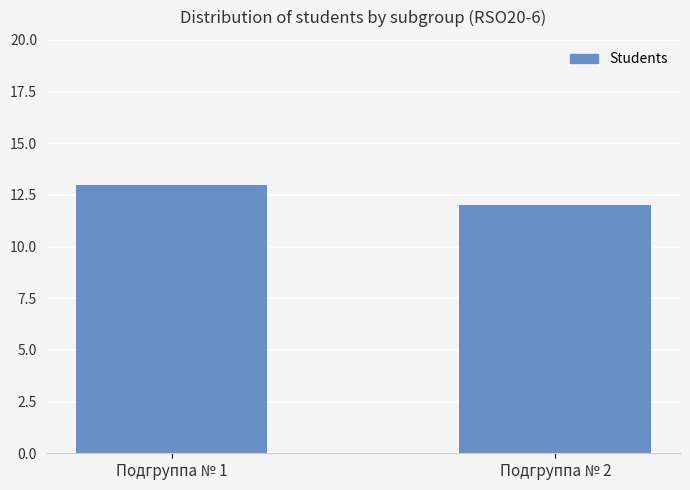

The chart shows a value of 13 at Подгруппа № 1. True or false?

True